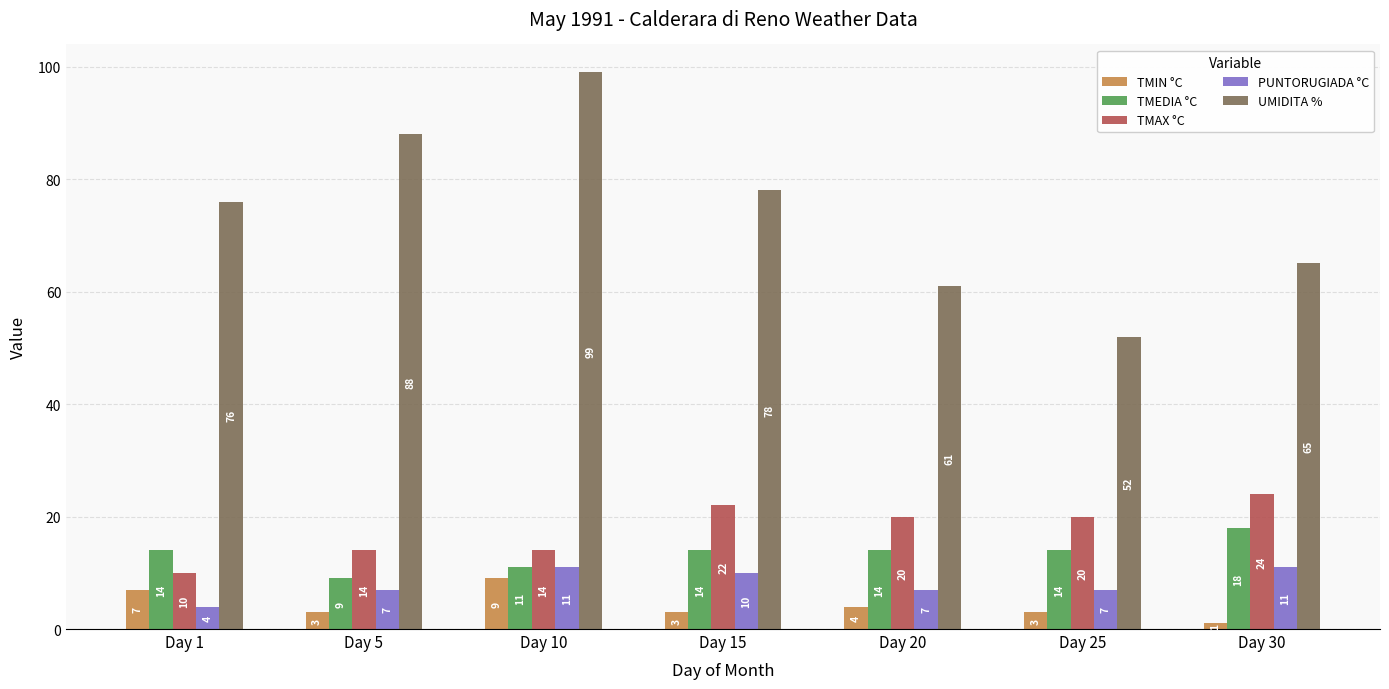

How many bars are there in each group?

5